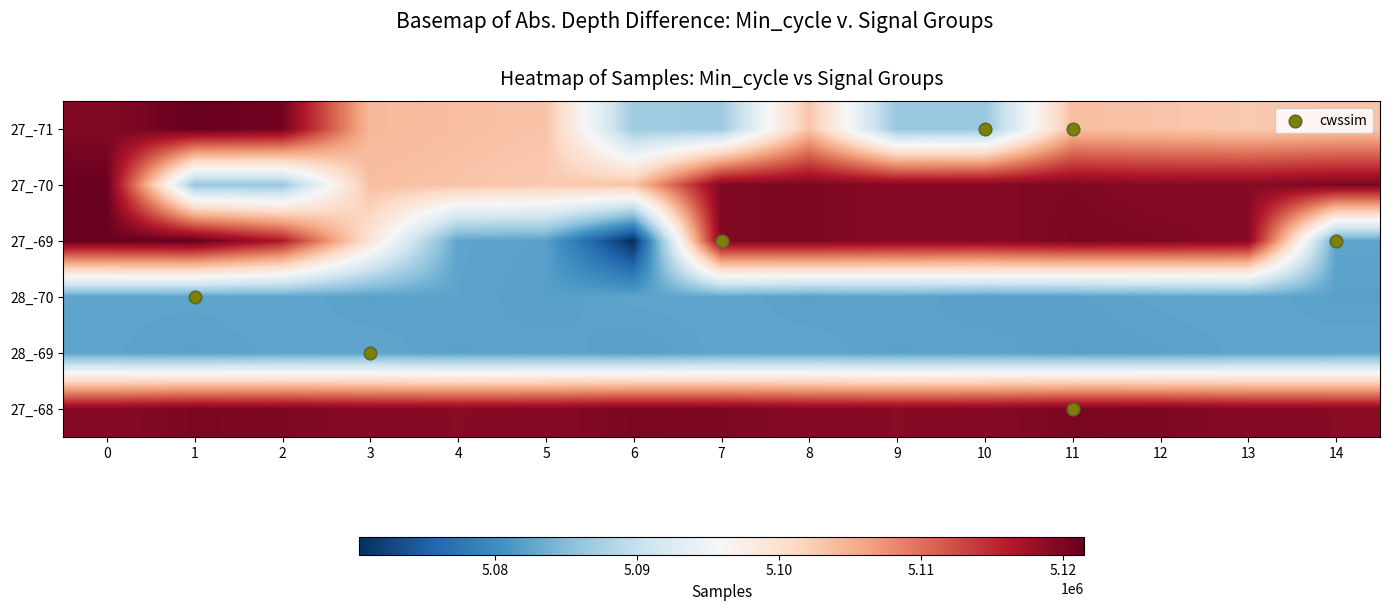

Which series changed the most between 3 and 5?

27_-69